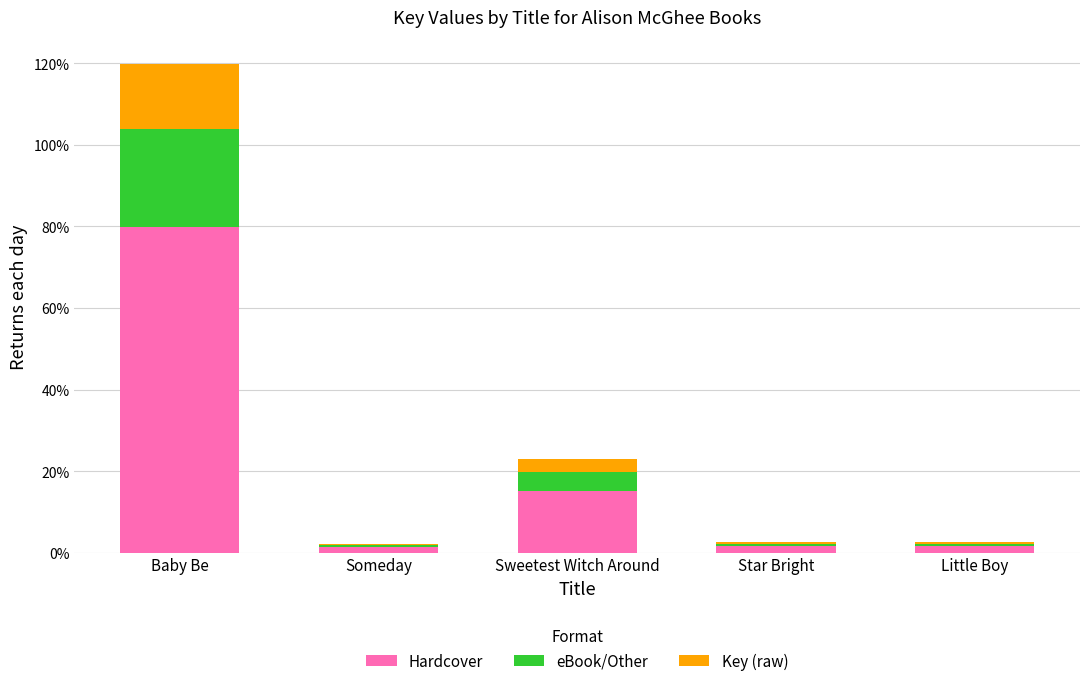

What are all the series names shown in the legend?

Hardcover, eBook/Other, Key (raw)